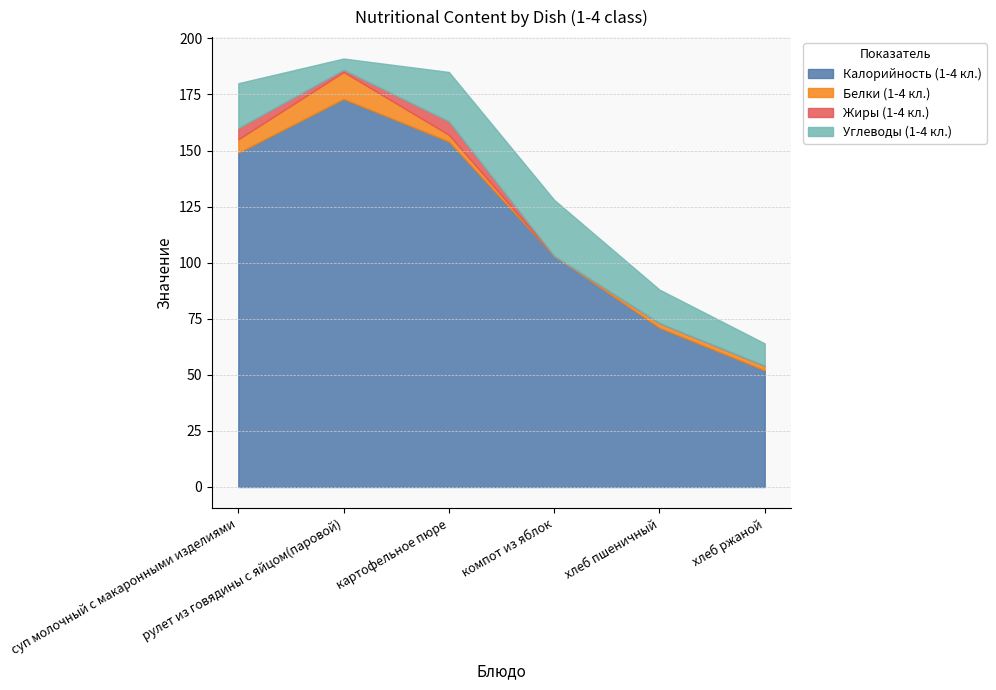

At which label does Калорийность (1-4 кл.) reach its peak?

рулет из говядины с яйцом(паровой)